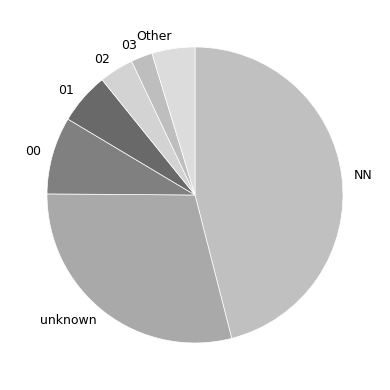

Is it true that Other is 17% of the pie?

False